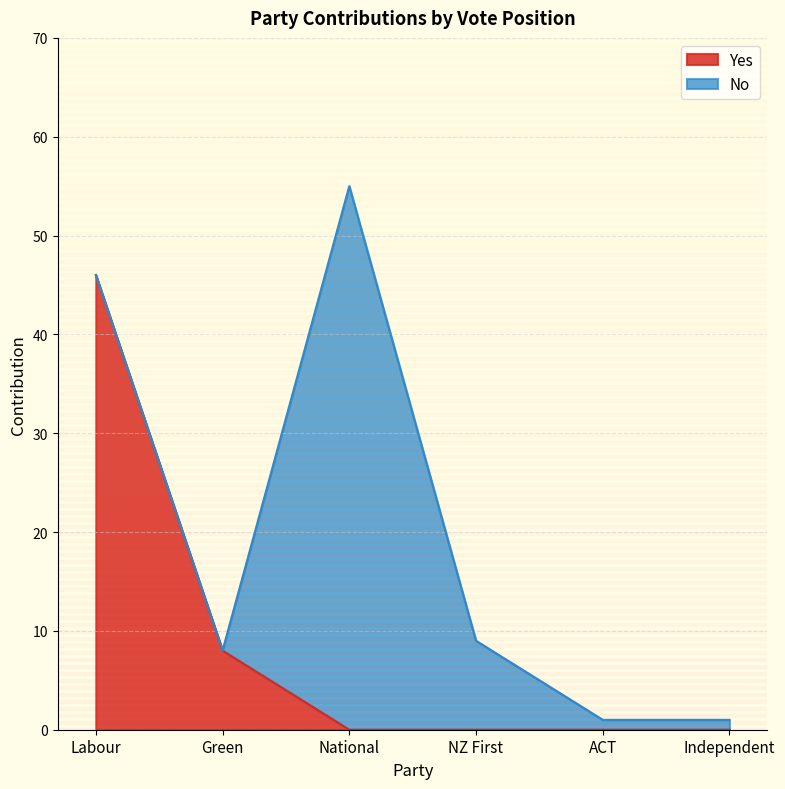

The chart shows a value of 66 at Labour. True or false?

False